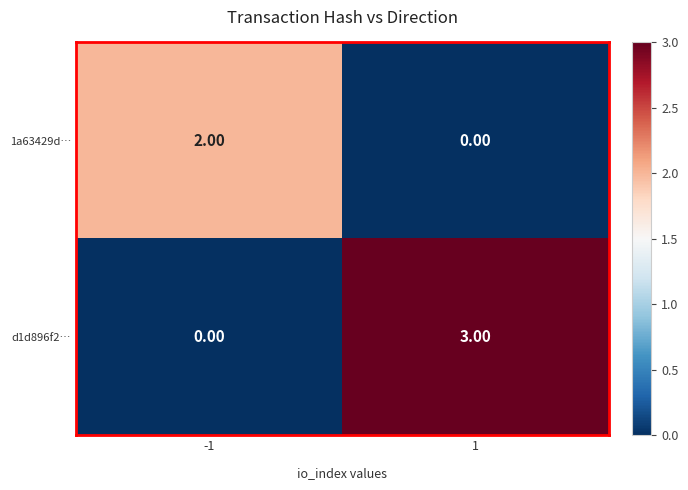

Rank the series by their average value, from lowest to highest.

1a63429d…, d1d896f2…